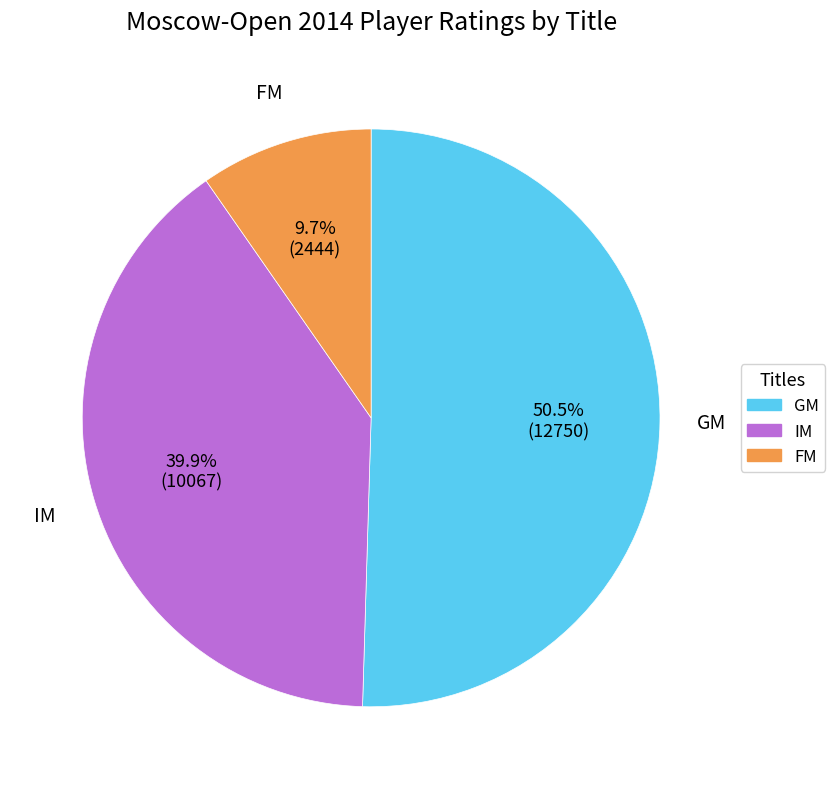

Is there any slice that represents more than half of the pie?

Yes